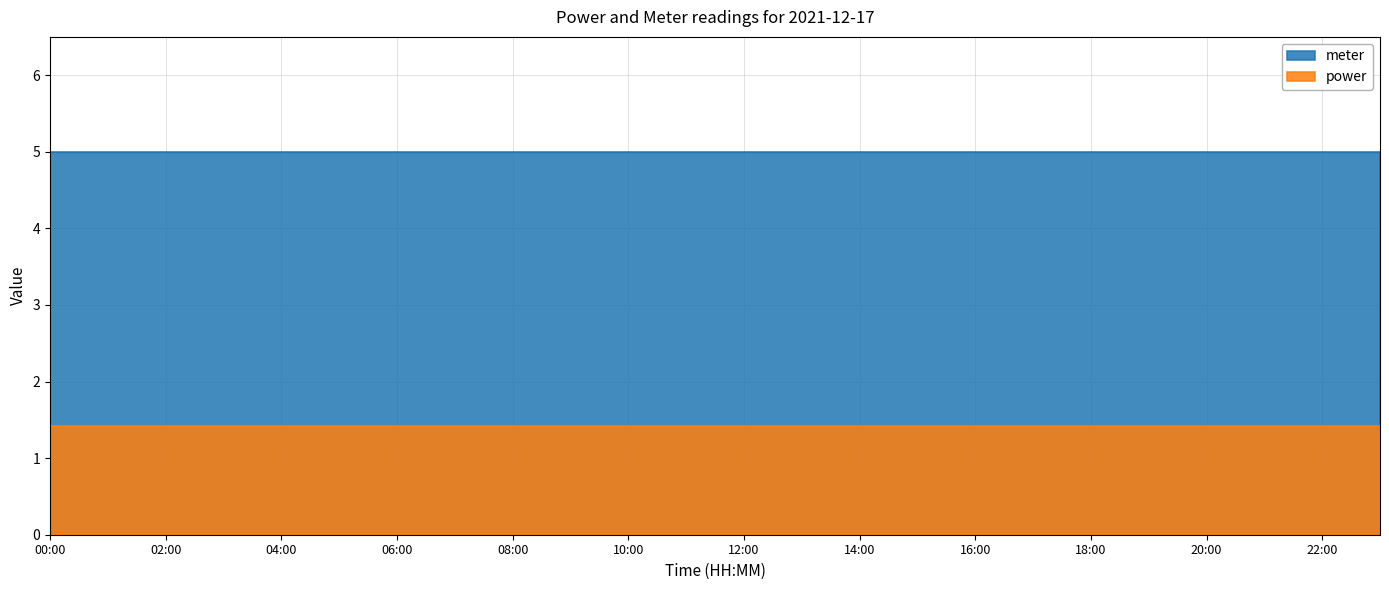

True or false: power and meter cross at least once.

False